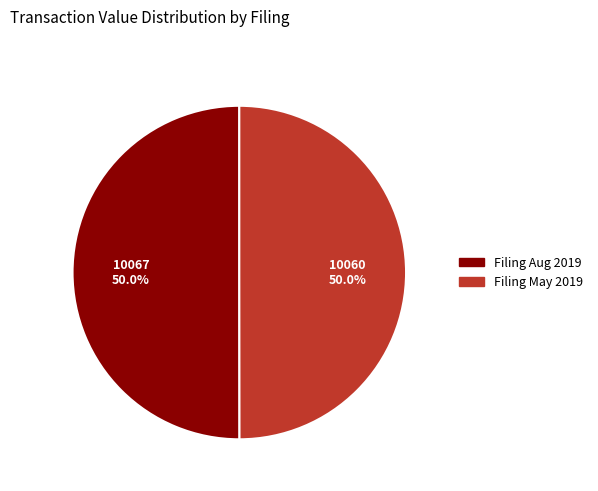

How many slices are in this pie chart?

2